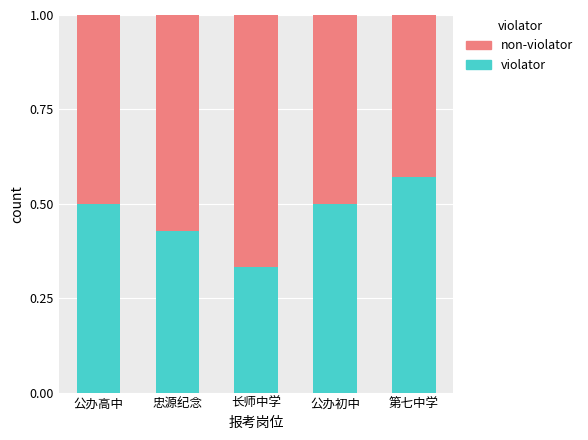

What is the sum of the violator values at 公办初中 and 忠源纪念?

0.9